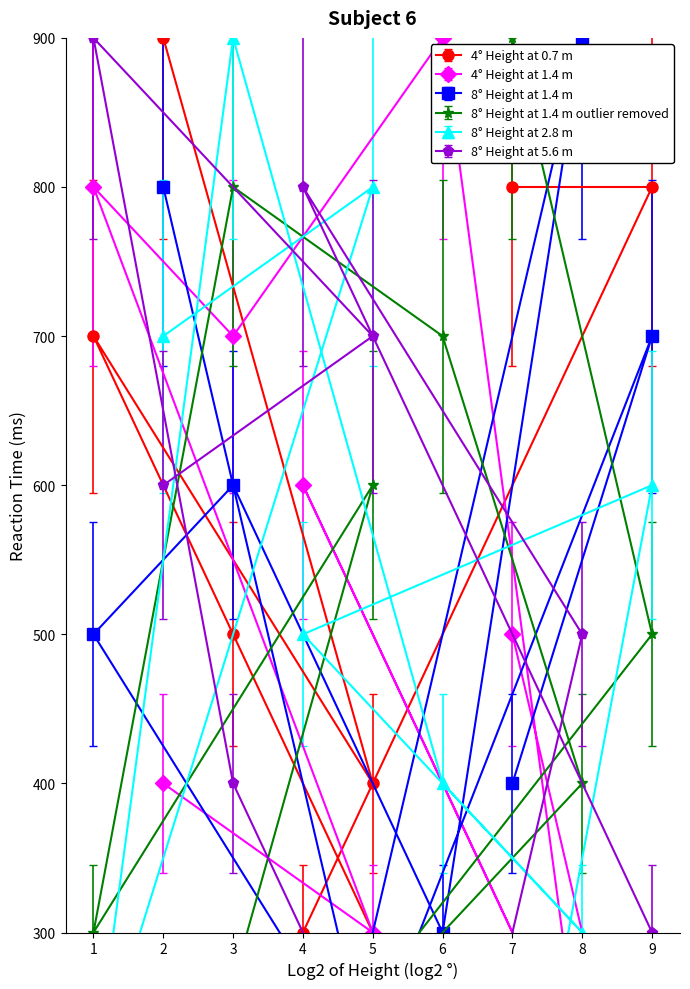

What is the maximum value for col_5?

900